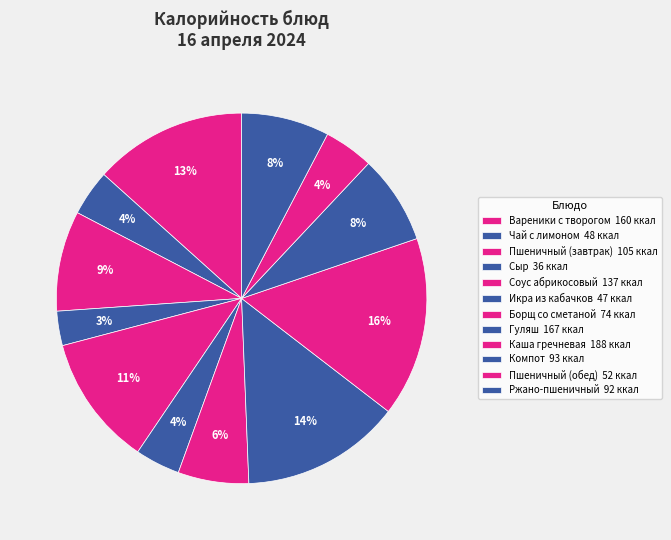

Rank the categories by value from lowest to highest.

Сыр, Икра из кабачков, Чай с лимоном, Пшеничный (обед), Борщ со сметаной, Ржано-пшеничный, Компот, Пшеничный (завтрак), Соус абрикосовый, Вареники с творогом, Гуляш, Каша гречневая